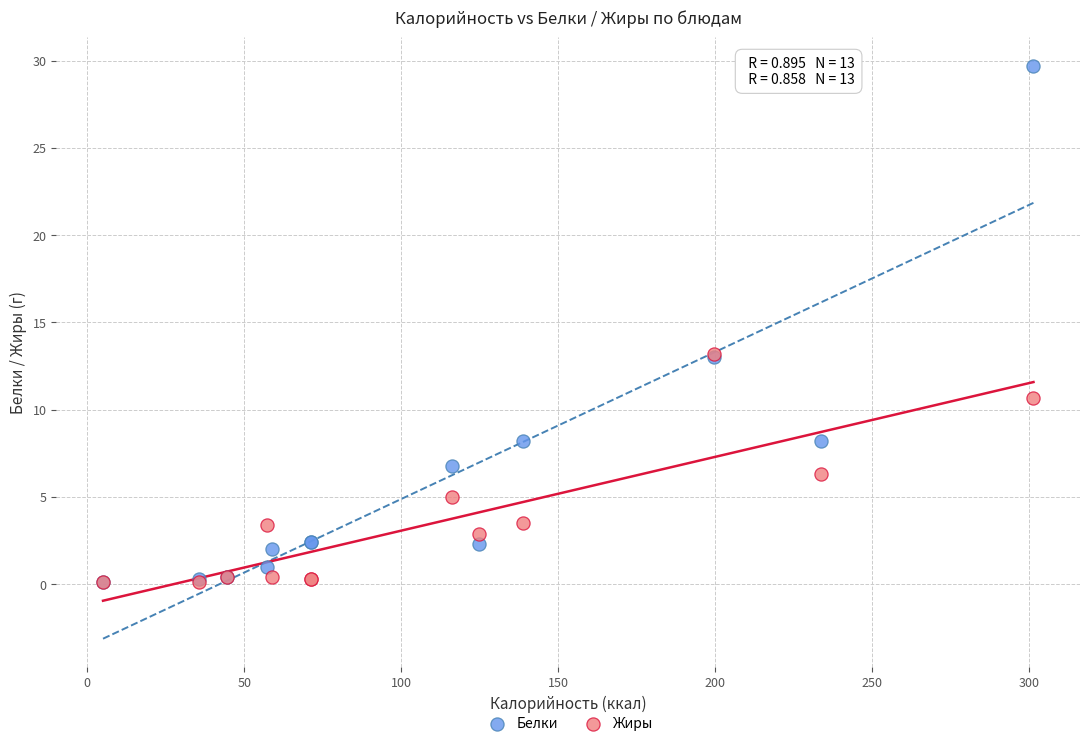

Which series contains the highest Y value?

Белки